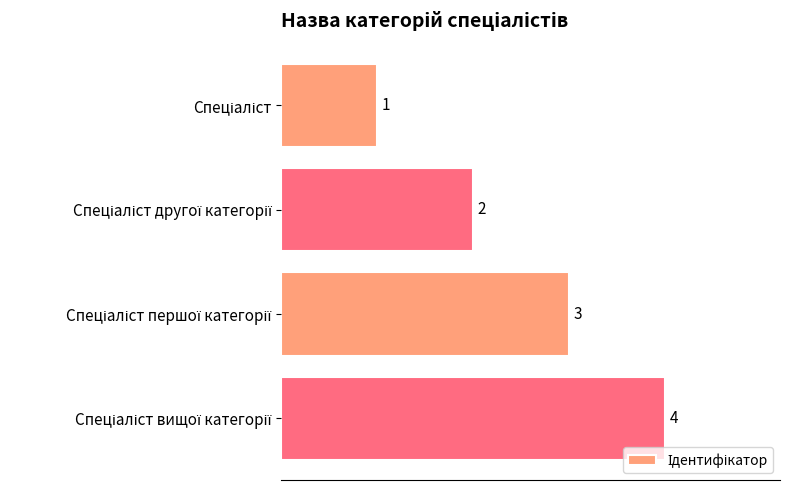

What is the sum of all values?

10